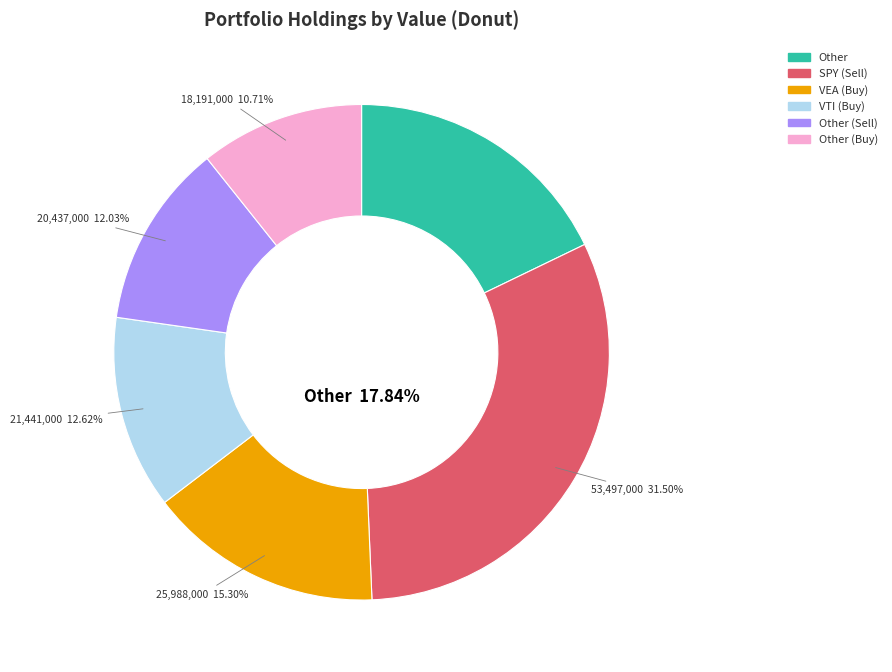

Is it true that VTI (Buy) is 20% of the pie?

False